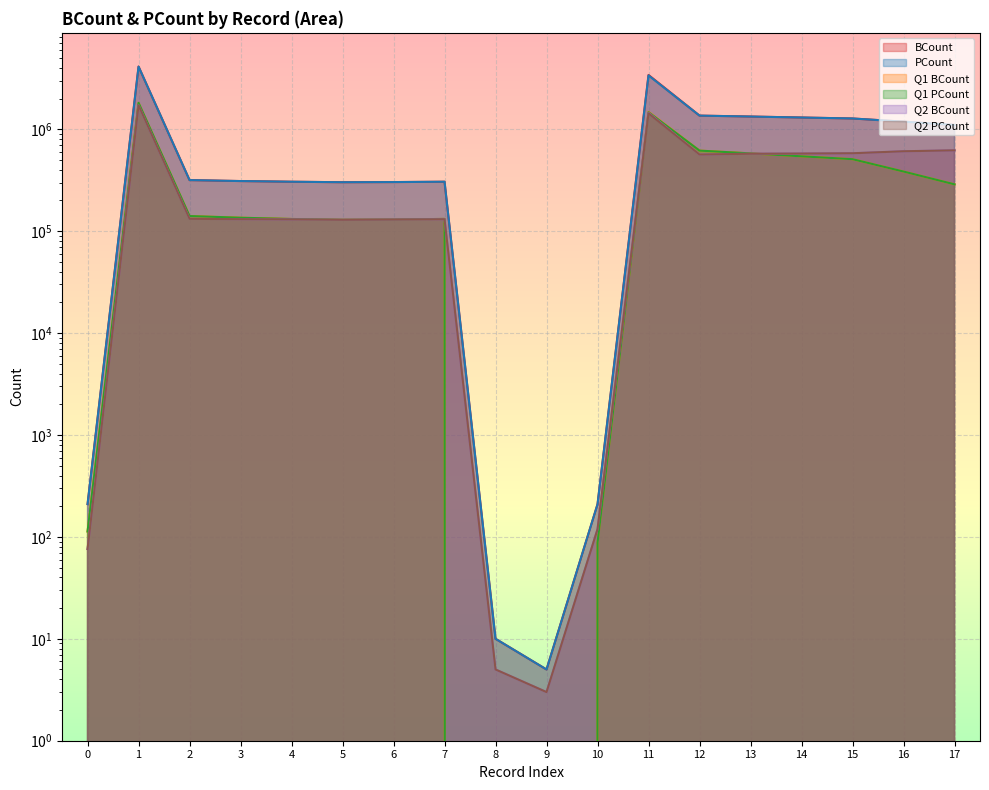

What are all the series names shown in the legend?

BCount, PCount, Q1 BCount, Q1 PCount, Q2 BCount, Q2 PCount